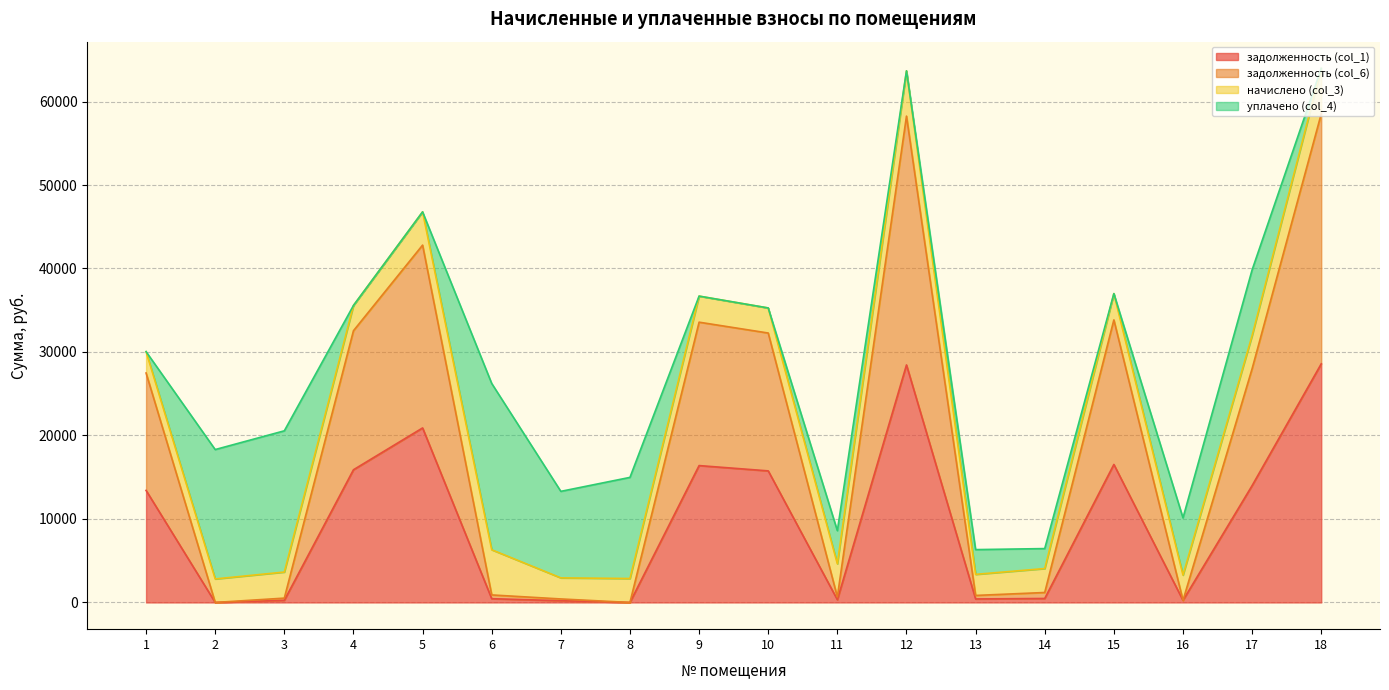

What is the difference between the задолженность (col_6) values at 11 and 12?

57590.3